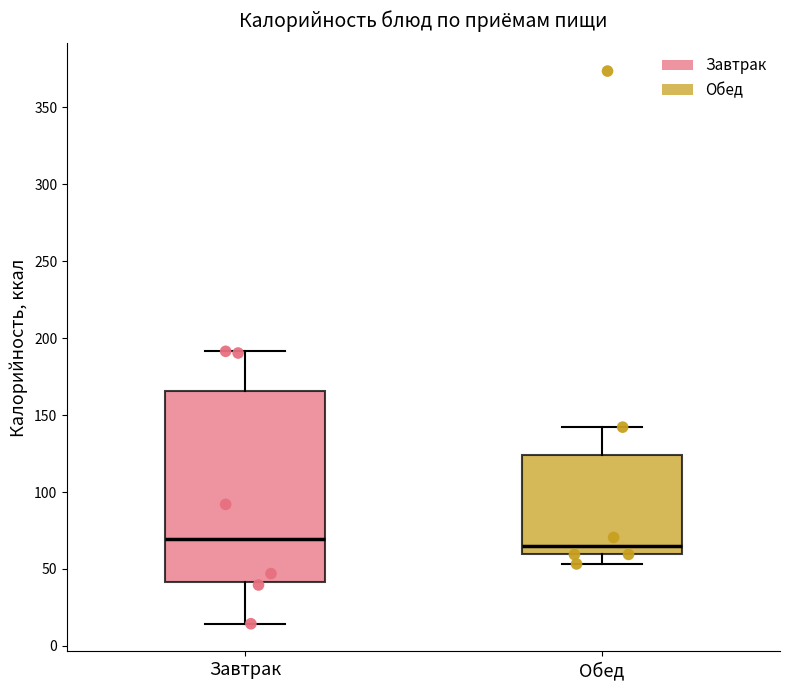

Reading left to right, transcribe this box plot: for each box, give where its median line is, the range the box spans, and where its two whiskers end, as read against the y-axis. The values are not printed on the chart, so give them approximately, as read against the axis.

Завтрак: median 70, box 40 to 165, whiskers 15 to 190
Обед: median 65, box 60 to 125, whiskers 55 to 140